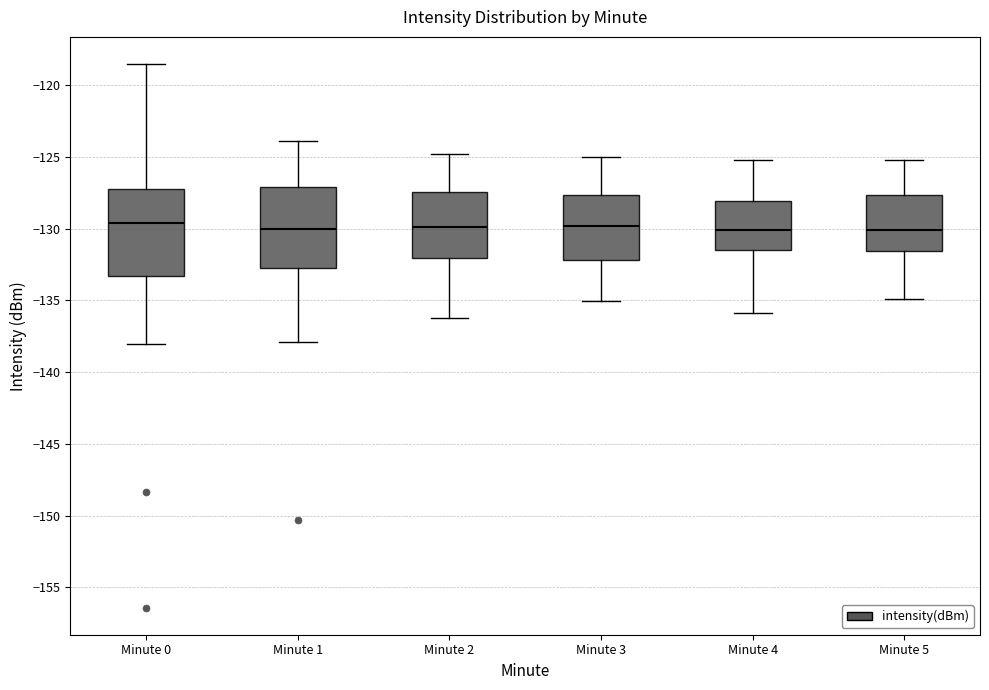

Where does the upper whisker of the box for Minute 4 end on the y-axis? The values are not printed on the chart, so give them approximately, as read against the axis.

-125.0